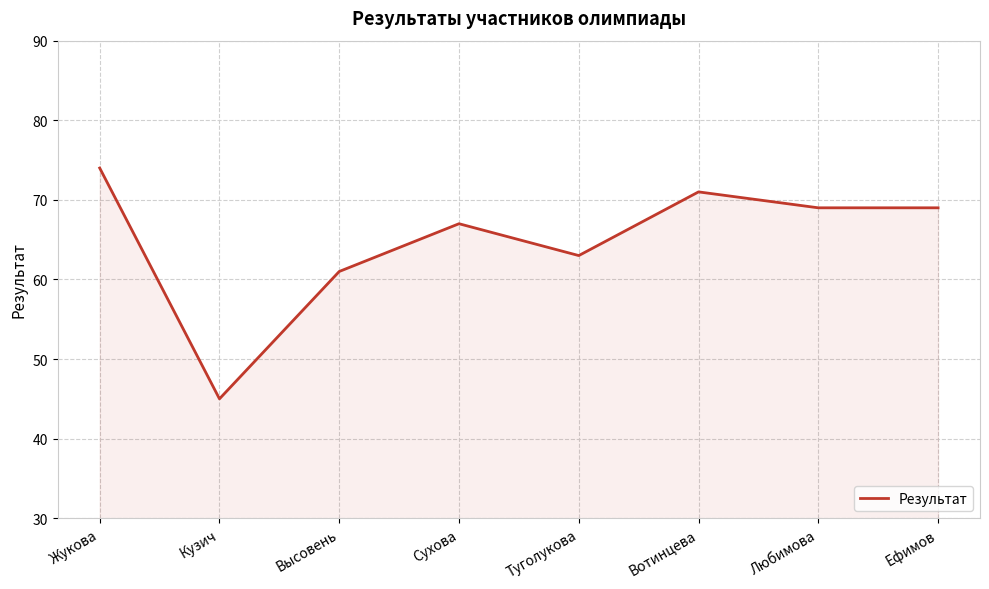

Reading left to right, transcribe all the data shown in this chart.

74	45	61	67	63	71	69	69